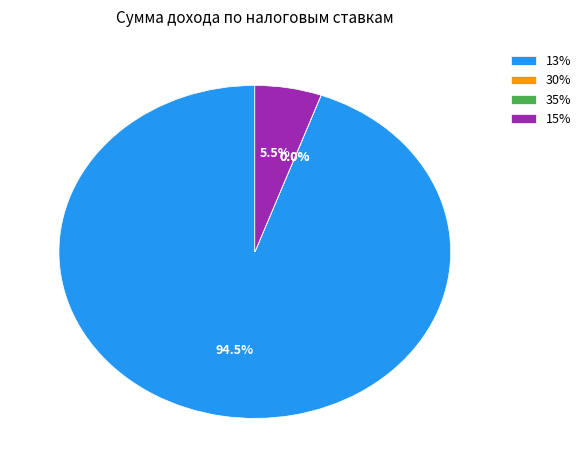

Is there any slice that represents more than half of the pie?

Yes